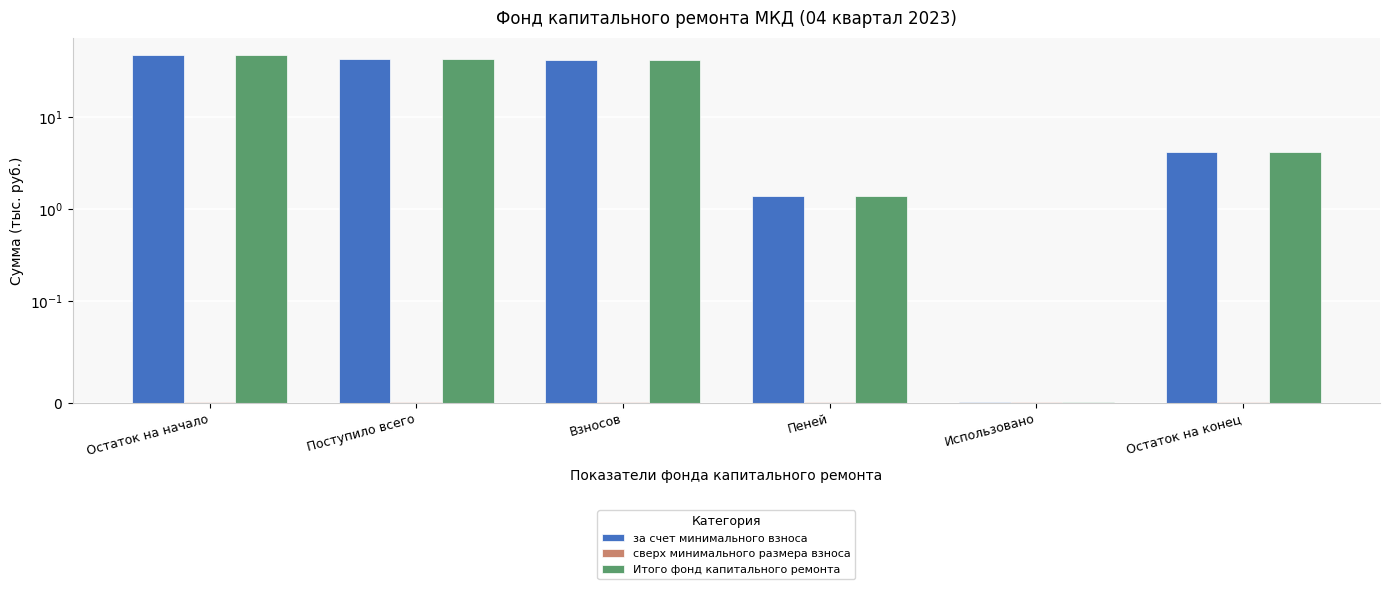

At which label is за счет минимального взноса closest to 23?

Взносов